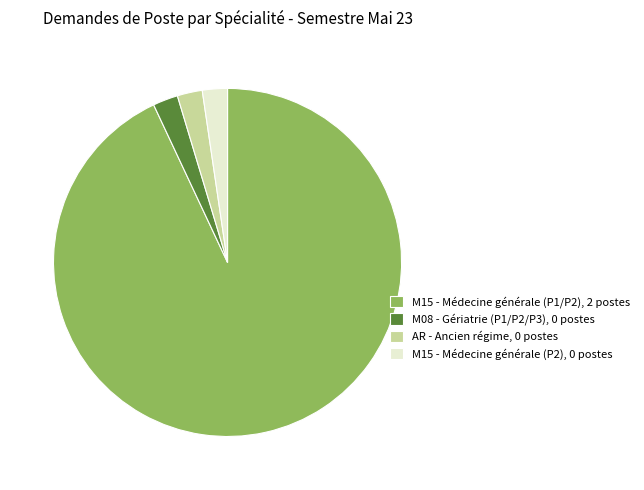

Which has a higher value, M15 - Médecine générale (P1/P2) or AR - Ancien régime?

M15 - Médecine générale (P1/P2)